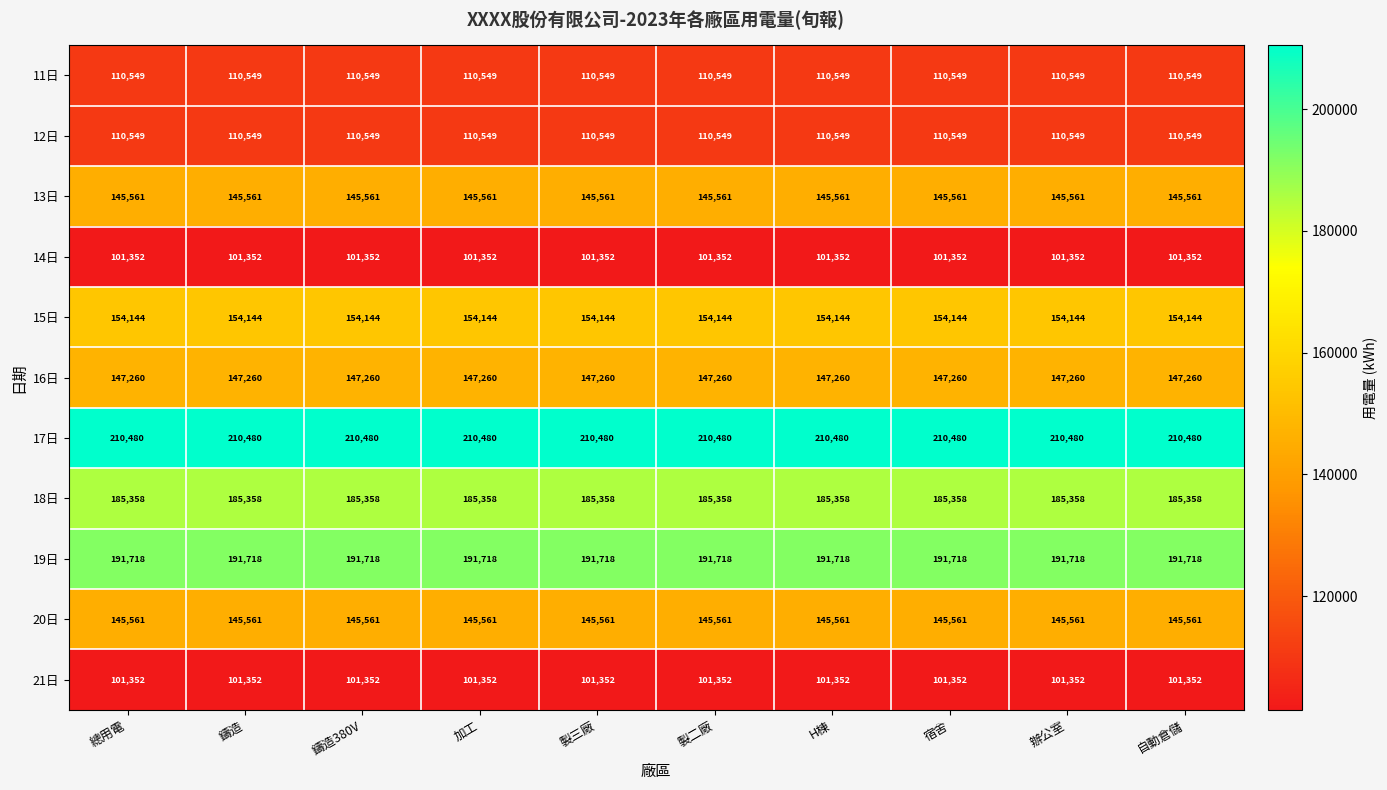

What is the minimum value shown in the chart?

101352